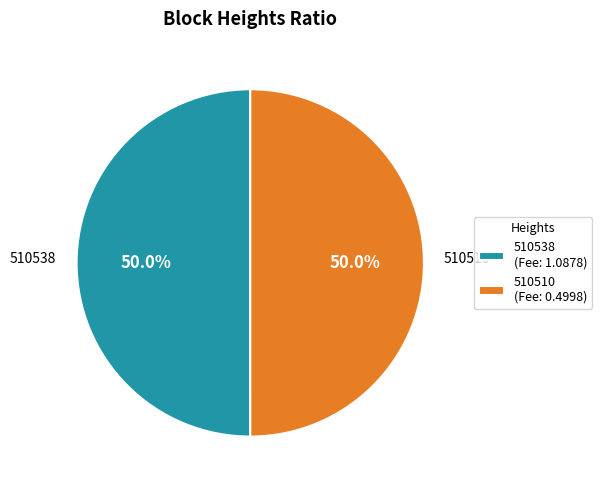

Is it true that 510538 is 50% of the pie?

True